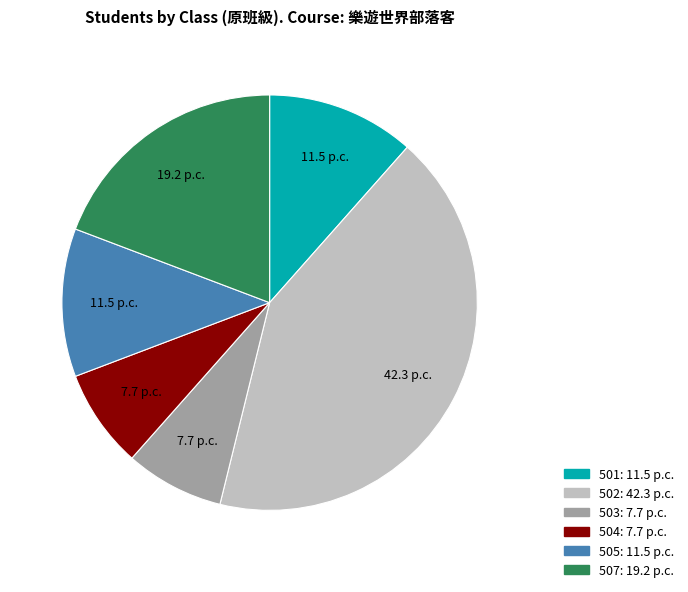

Which slice is the largest?

502